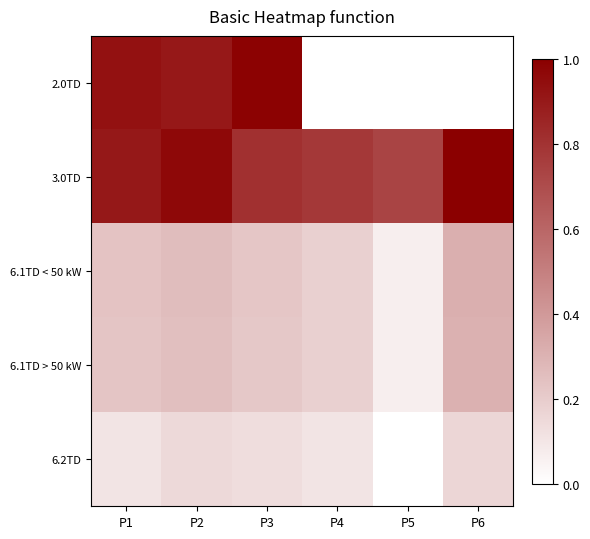

Reading left to right, transcribe all the data shown in this chart.

2.0TD: P1=0.9	P2=0.9	P3=1.0	P4=0.0	P5=0.0	P6=0.0
3.0TD: P1=0.9	P2=1.0	P3=0.8	P4=0.8	P5=0.7	P6=1.0
6.1TD < 50 kW: P1=0.2	P2=0.3	P3=0.2	P4=0.2	P5=0.1	P6=0.3
6.1TD > 50 kW: P1=0.2	P2=0.3	P3=0.2	P4=0.2	P5=0.1	P6=0.3
6.2TD: P1=0.1	P2=0.2	P3=0.1	P4=0.1	P5=0.0	P6=0.2